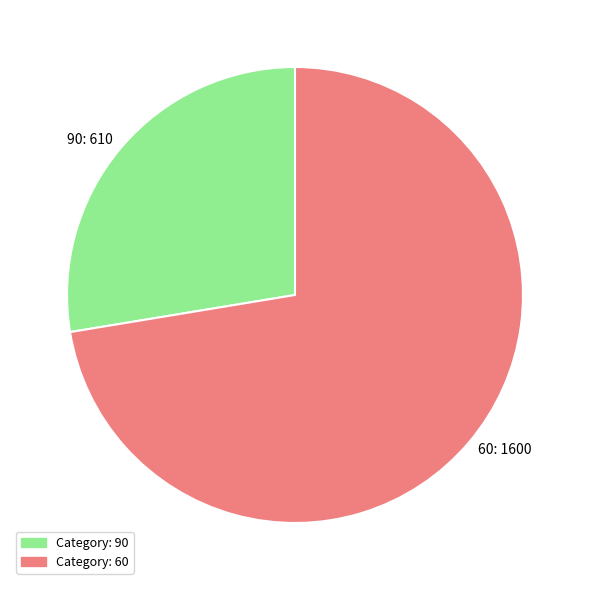

Combined, do 60 and 90 account for over 50%?

Yes